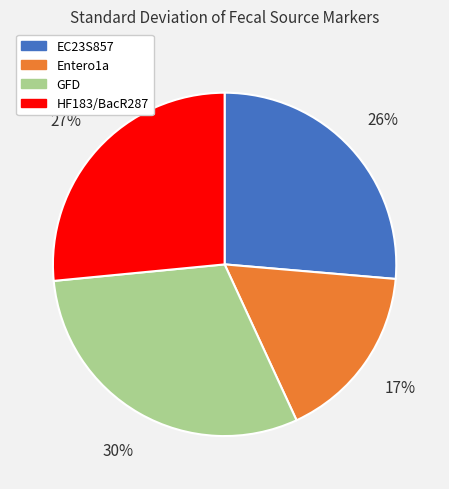

To the nearest percent, what portion does GFD represent?

30%